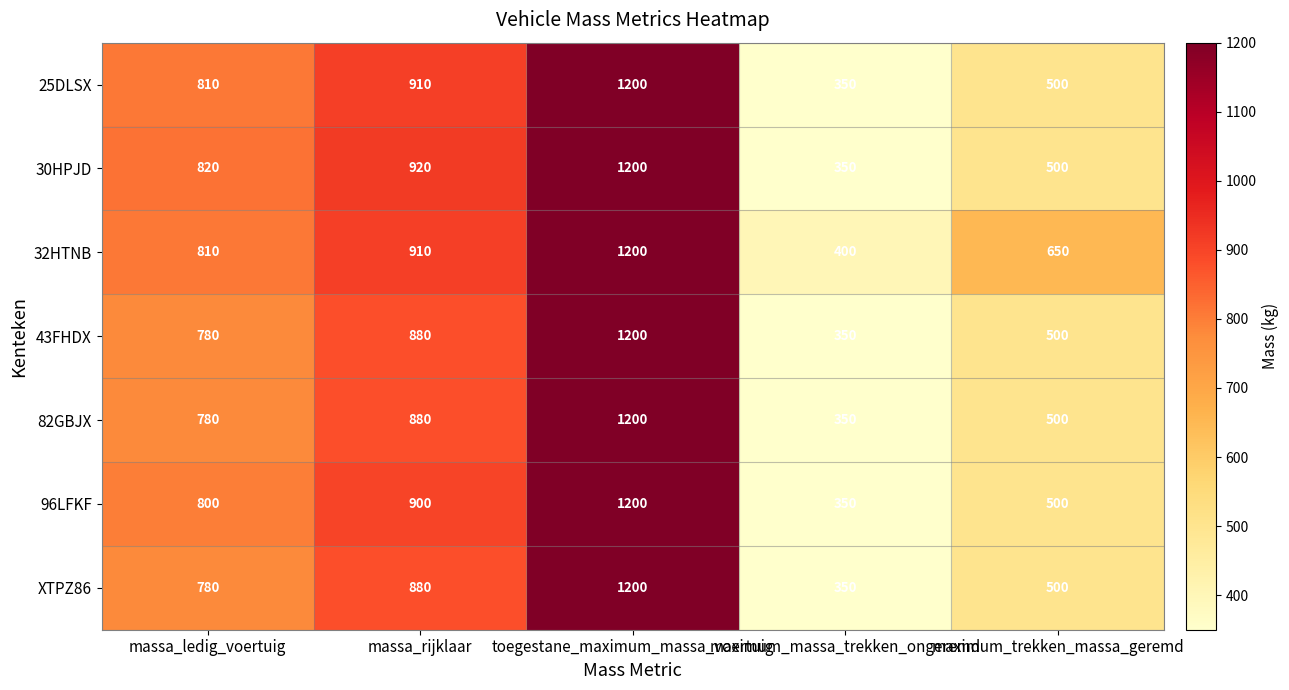

Which category has the lowest value in the 96LFKF series?

maximum_massa_trekken_ongeremd